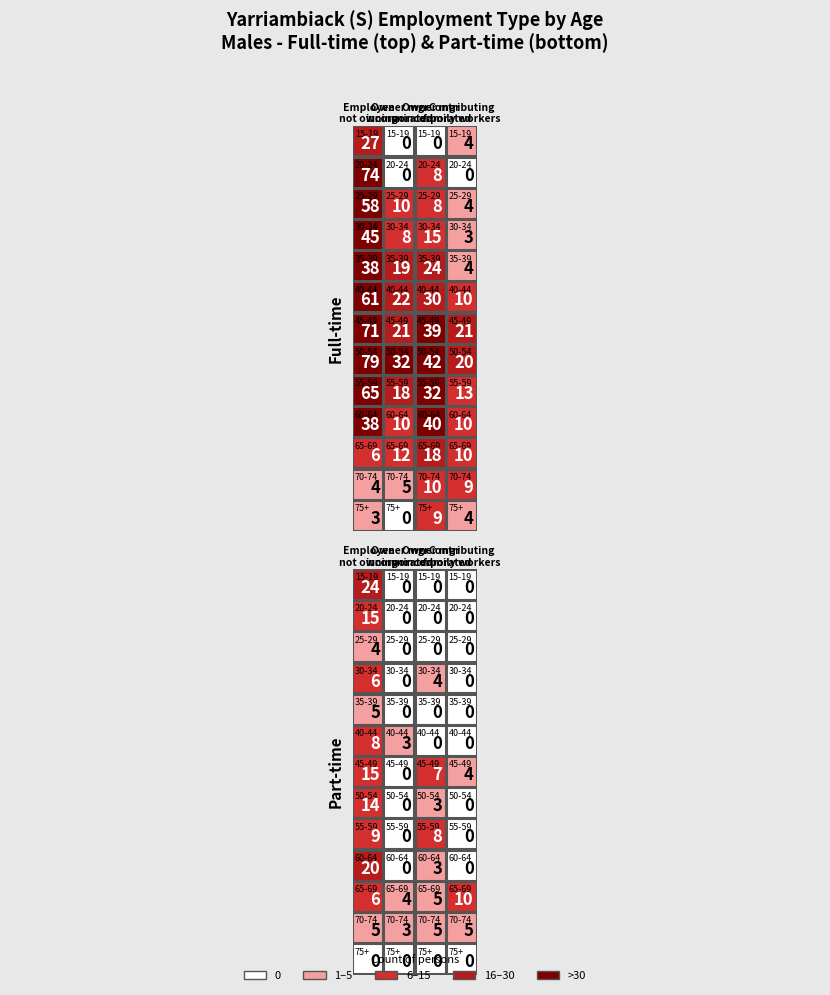

What is the sum of the 55-59 values at 25-29 and 15-19?

97